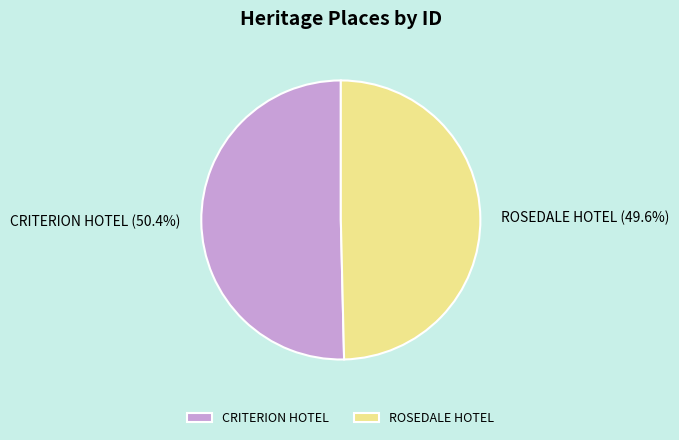

To the nearest percent, what is the difference between the ROSEDALE HOTEL and CRITERION HOTEL slice percentages?

1%